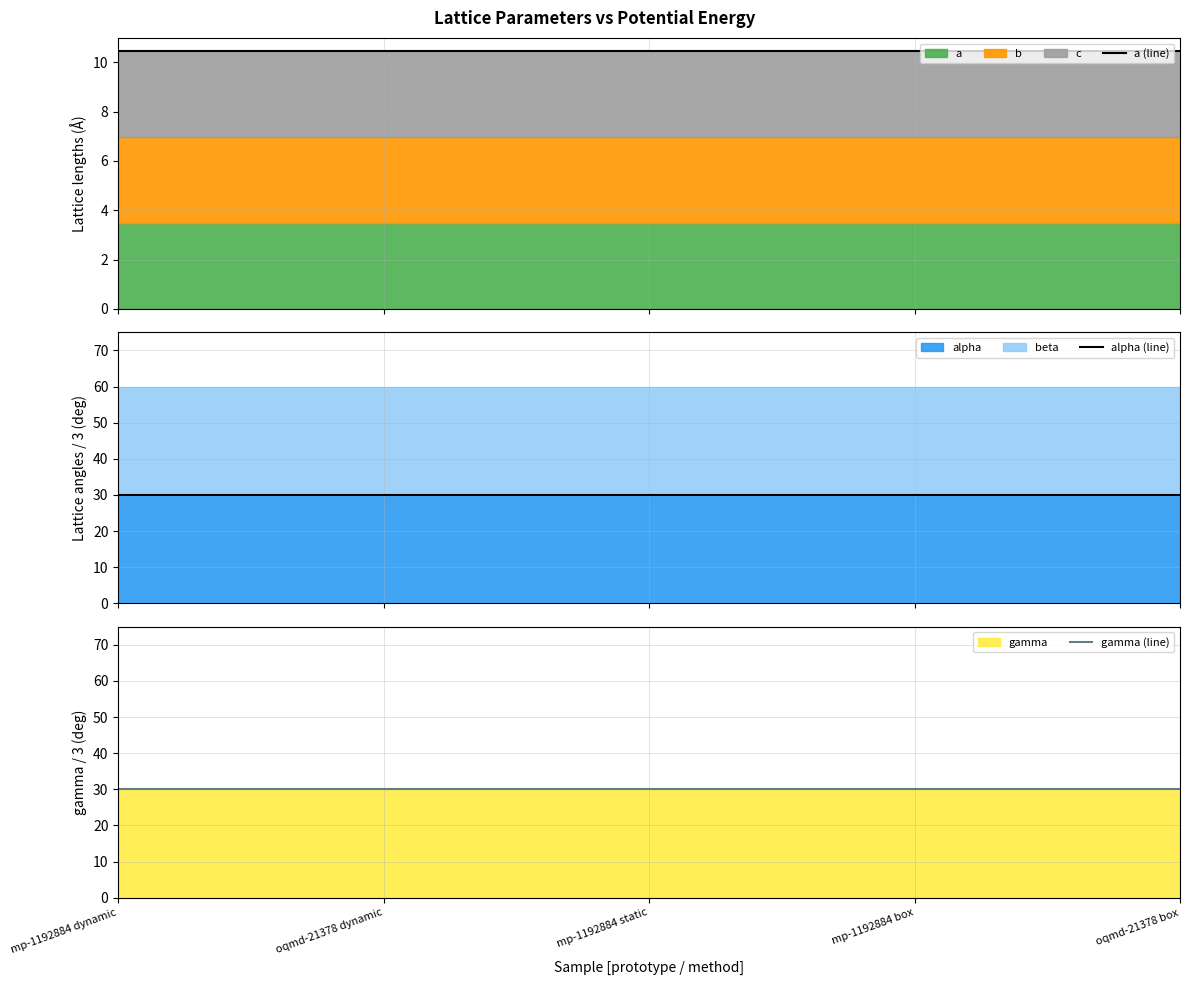

Reading left to right, list all the values displayed in this chart.

a (line): 10.5	10.5	10.5	10.5	10.4
alpha (line): 30.0	30.0	30.0	30.0	30.0
gamma (line): 30.0	30.0	30.0	30.0	30.0